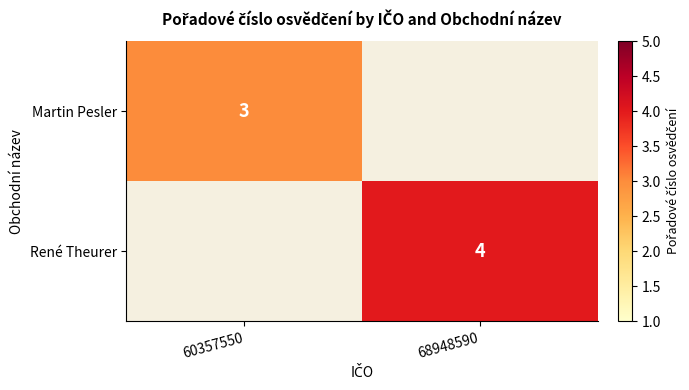

What is the average value of the René Theurer series?

2